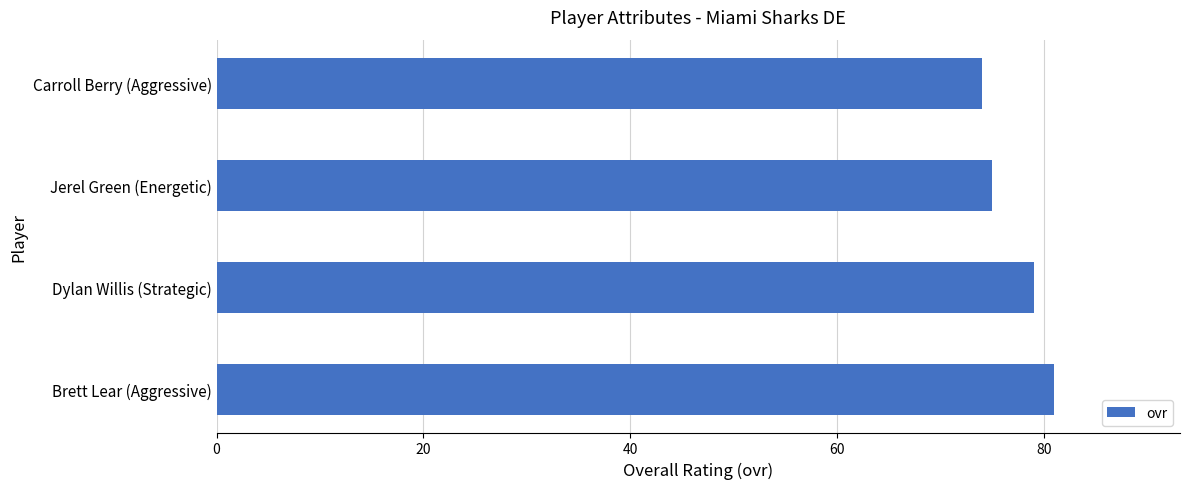

The value at Jerel Green (Energetic) is 75. True or false?

True